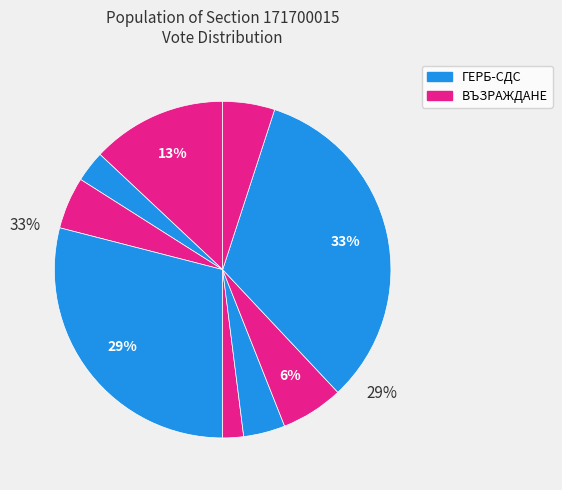

How many segments does this pie chart have?

9